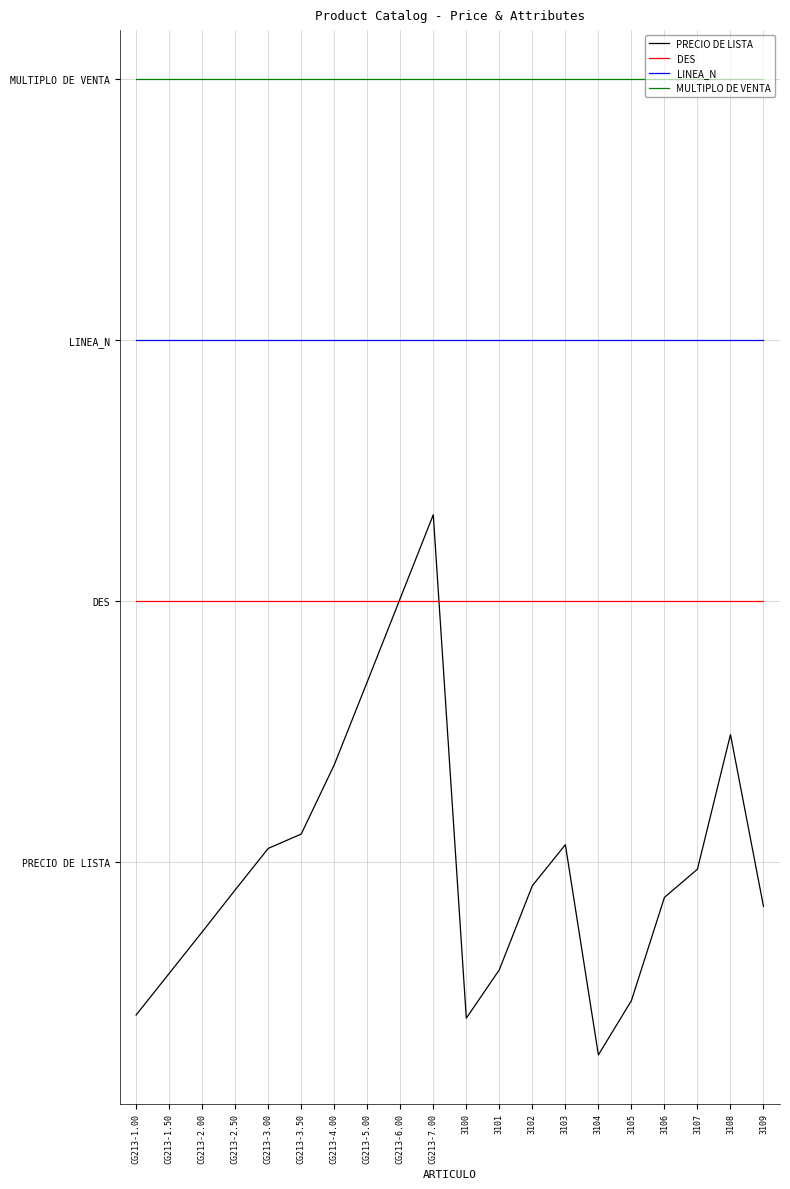

At how many categories does at least one series exceed 0?

20